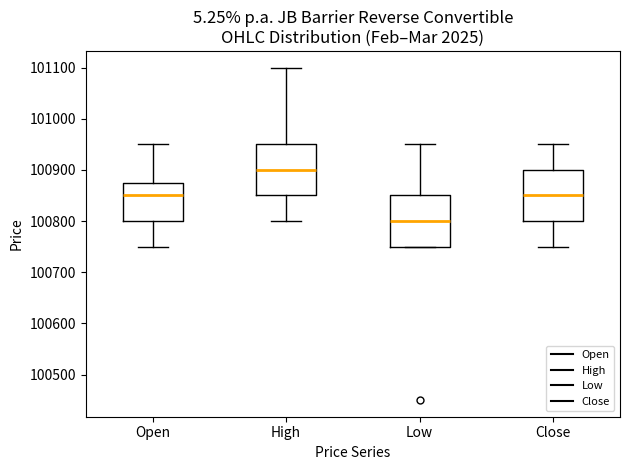

Where does the upper whisker of the box for Close end on the y-axis? The values are not printed on the chart, so give them approximately, as read against the axis.

100950